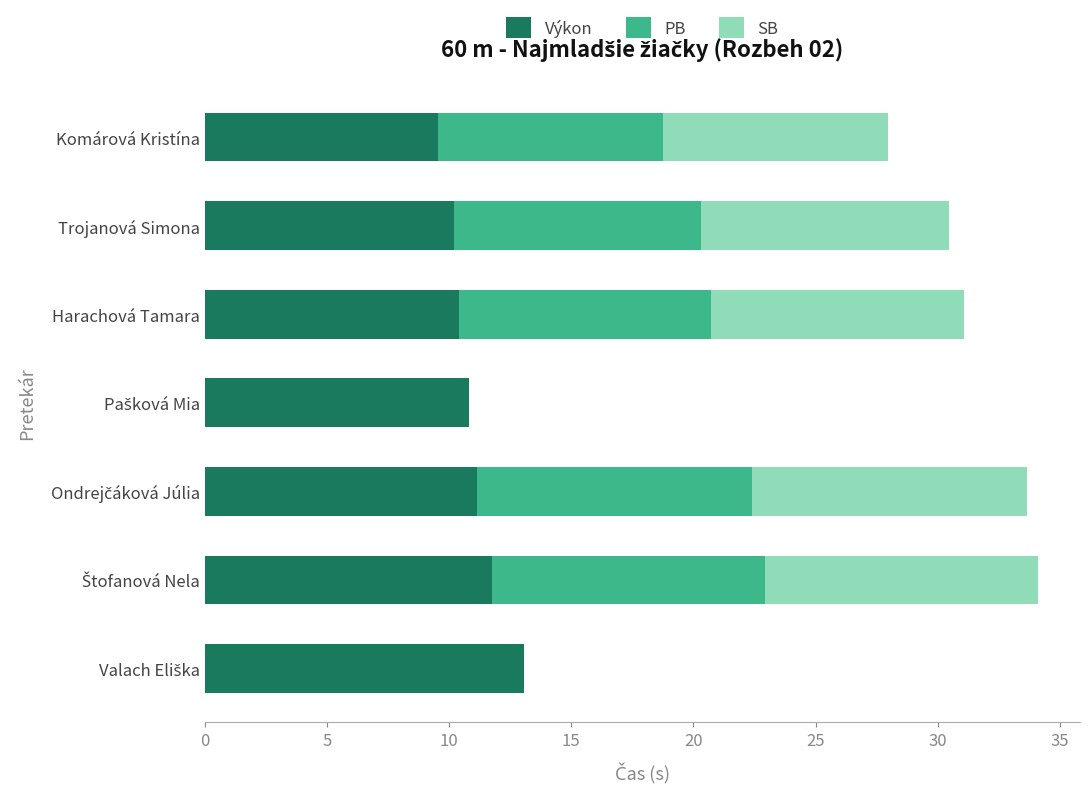

What are all the series names shown in the legend?

Výkon, PB, SB